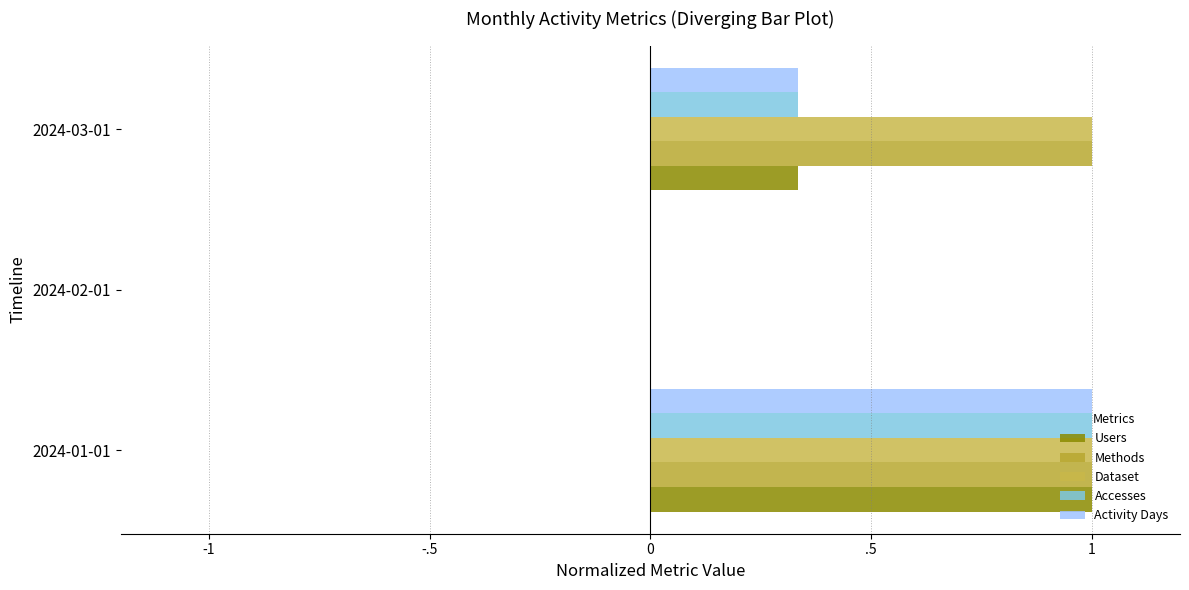

Reading left to right, extract all data points from this chart.

Users: 1.0	0.0	0.3
Methods: 1.0	0.0	1.0
Dataset: 1.0	0.0	1.0
Accesses: 1.0	0.0	0.3
Activity Days: 1.0	0.0	0.3